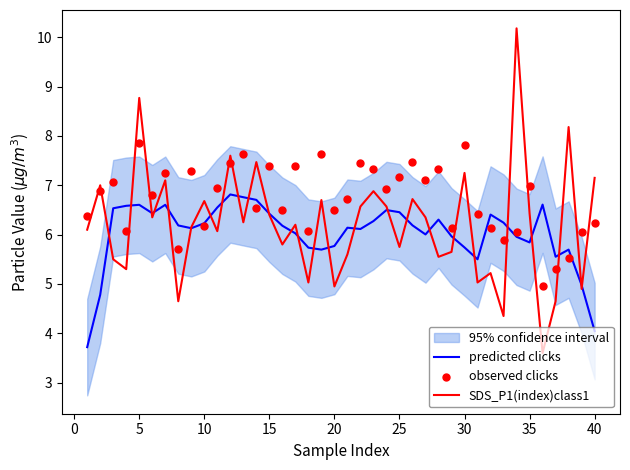

What is the highest value of the SDS_P1(index)class1 series?

10.2